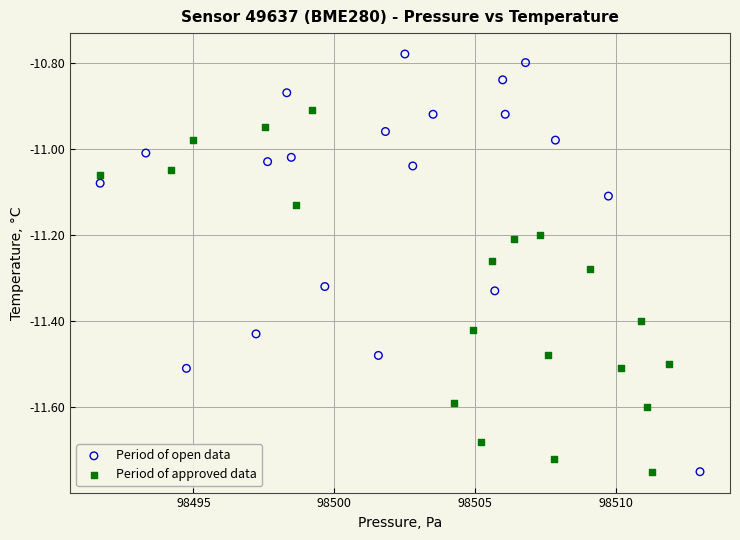

Which series contains the highest Y value?

Period of open data